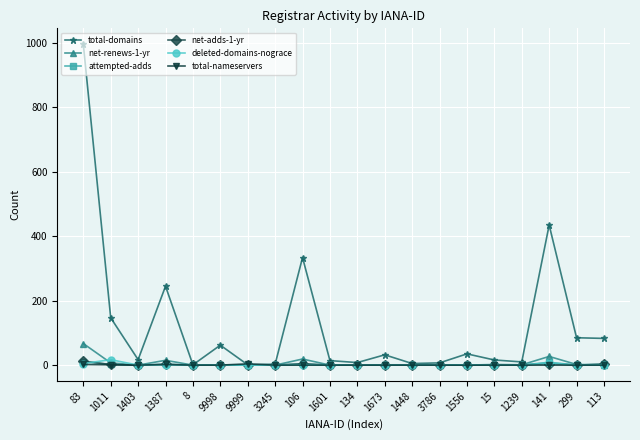

Which category has the highest value across all series?

83